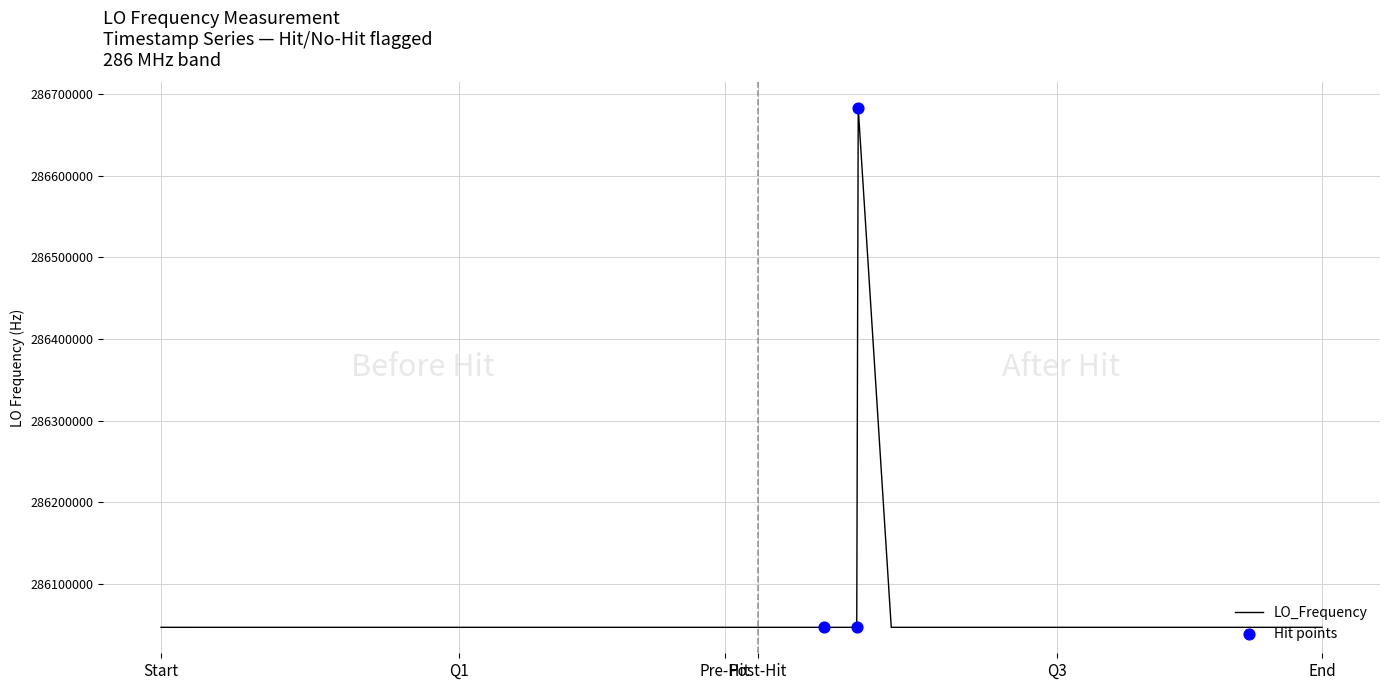

What is the maximum value shown in the chart?

286682701.5